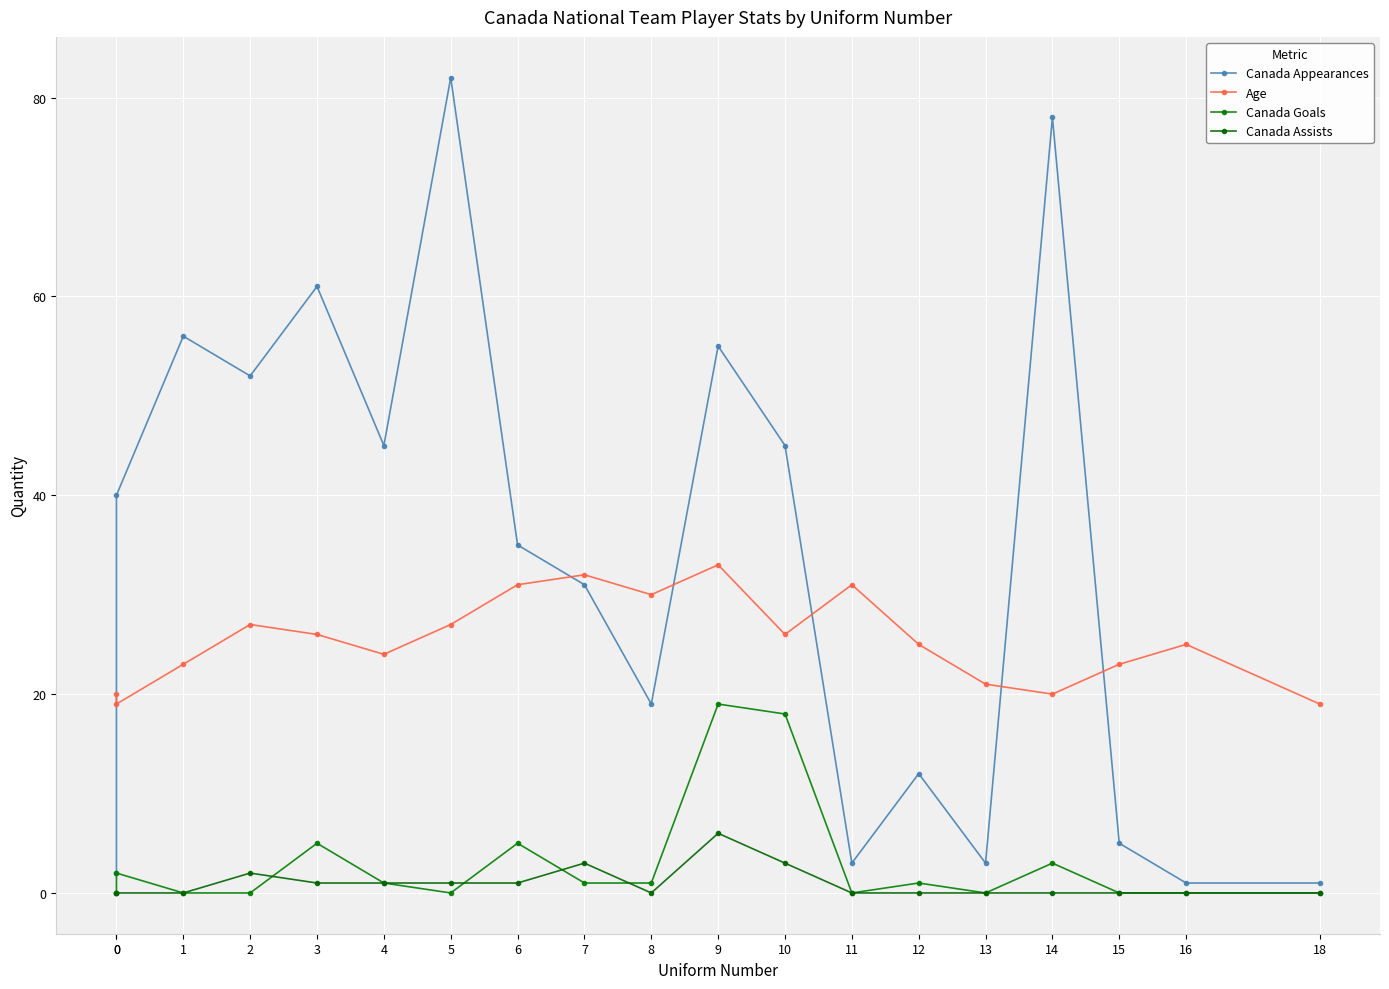

Reading right to left, extract all data points from this chart.

Canada Appearances: 18=1	16=1	15=5	14=78	13=3	12=12	11=3	10=45	9=55	8=19	7=31	6=35	5=82	4=45	3=61	2=52	1=56	0=40	0=2
Age: 18=19	16=25	15=23	14=20	13=21	12=25	11=31	10=26	9=33	8=30	7=32	6=31	5=27	4=24	3=26	2=27	1=23	0=19	0=20
Canada Goals: 18=0	16=0	15=0	14=3	13=0	12=1	11=0	10=18	9=19	8=1	7=1	6=5	5=0	4=1	3=5	2=0	1=0	0=2	0=0
Canada Assists: 18=0	16=0	15=0	14=0	13=0	12=0	11=0	10=3	9=6	8=0	7=3	6=1	5=1	4=1	3=1	2=2	1=0	0=0	0=0